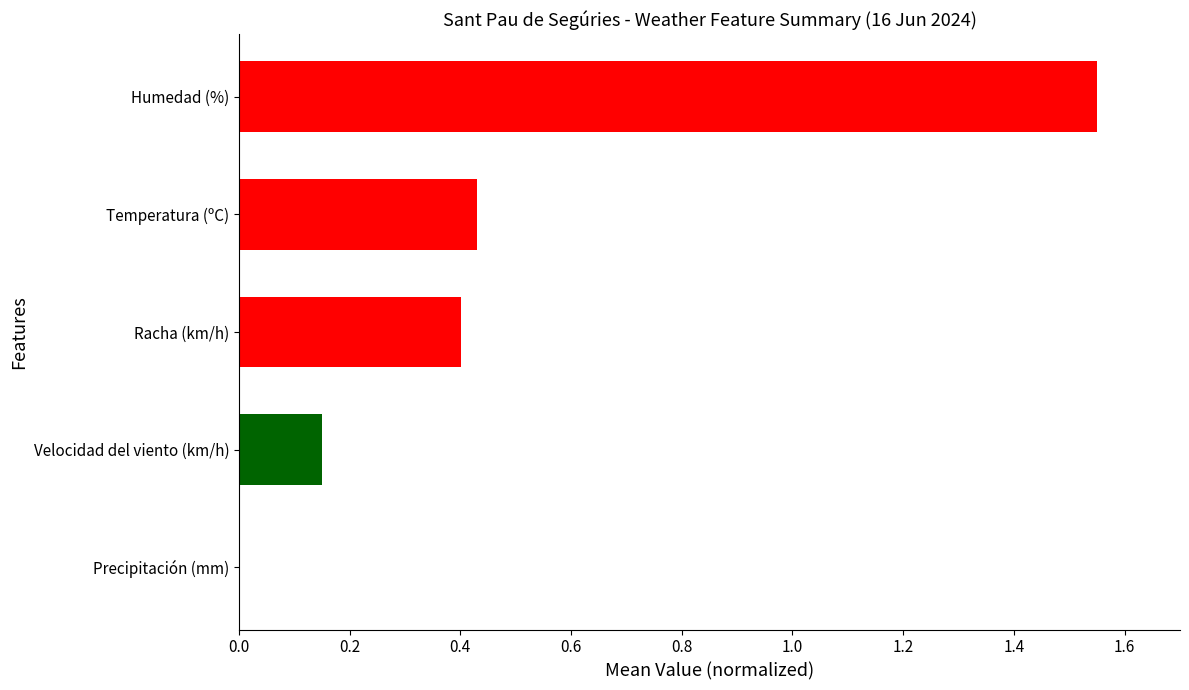

True or false: the data shows 0.9 at Precipitación (mm).

False